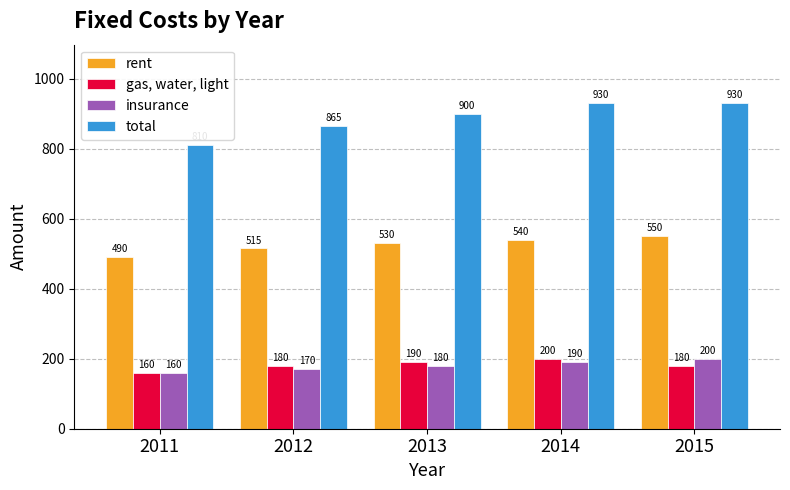

How many distinct data groups are displayed?

4